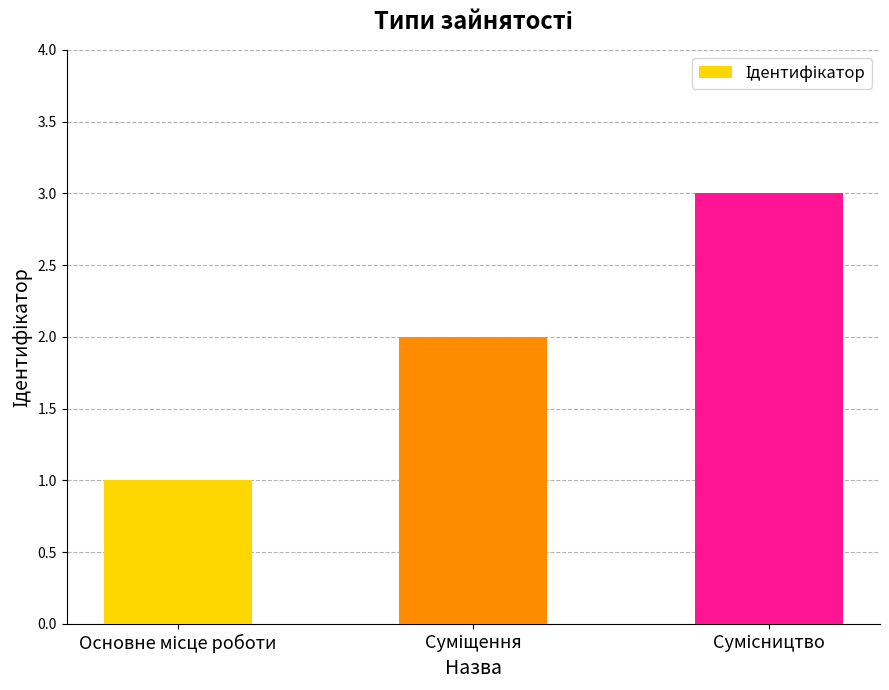

Reading left to right, extract all data points from this chart.

1	2	3